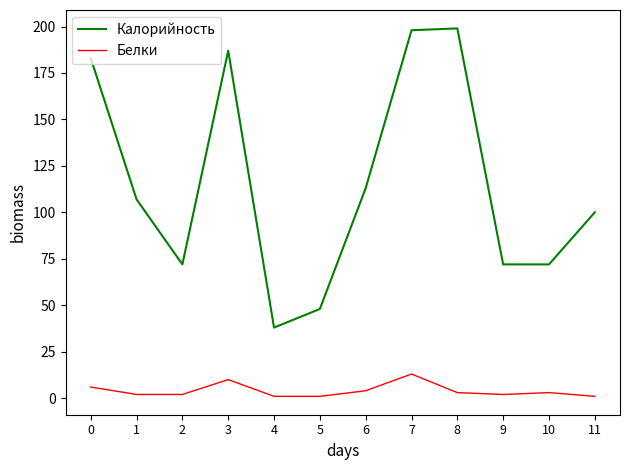

Which series has the widest spread of values?

Калорийность